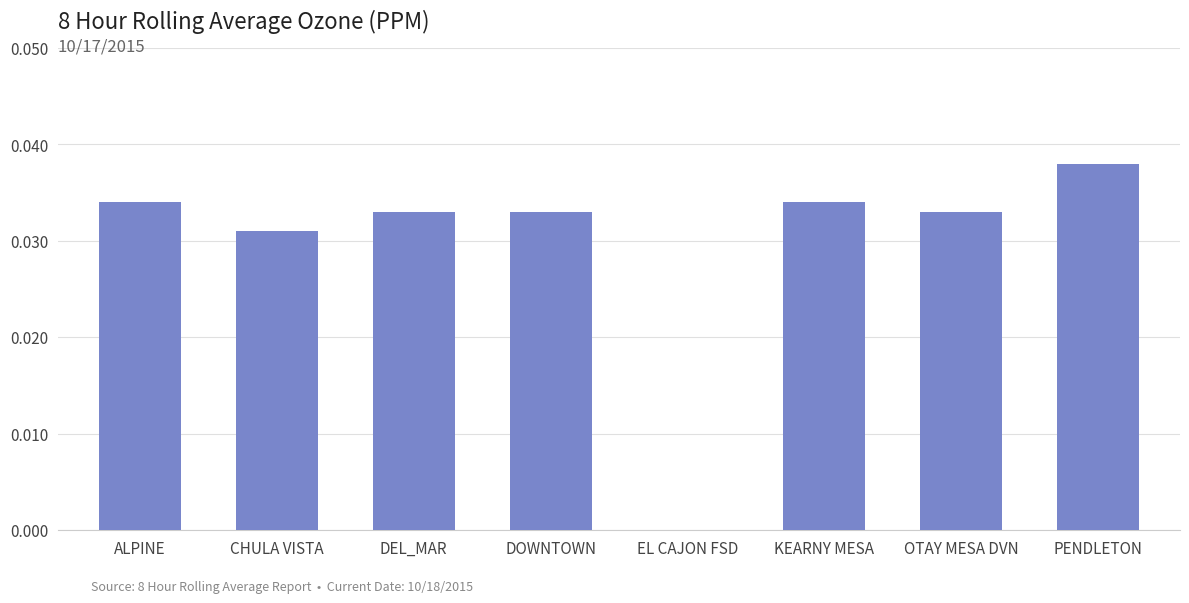

True or false: the data shows 0.0 at ALPINE.

True